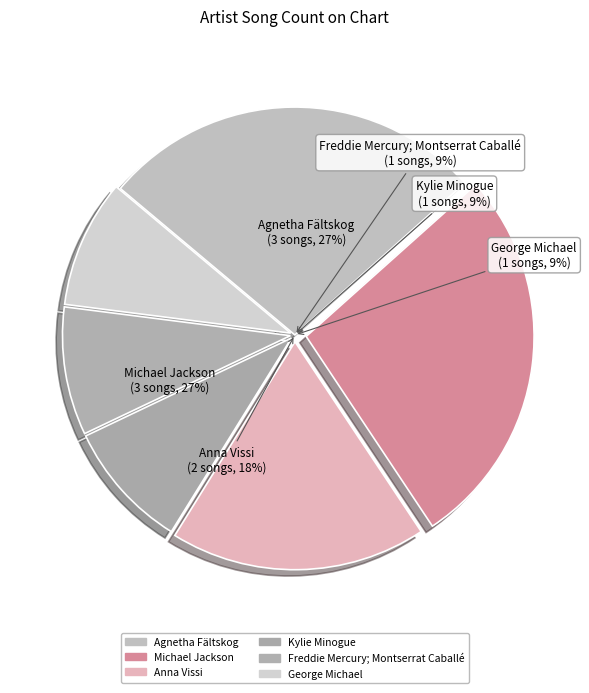

True or false: Agnetha Fältskog accounts for 33% of the total.

False